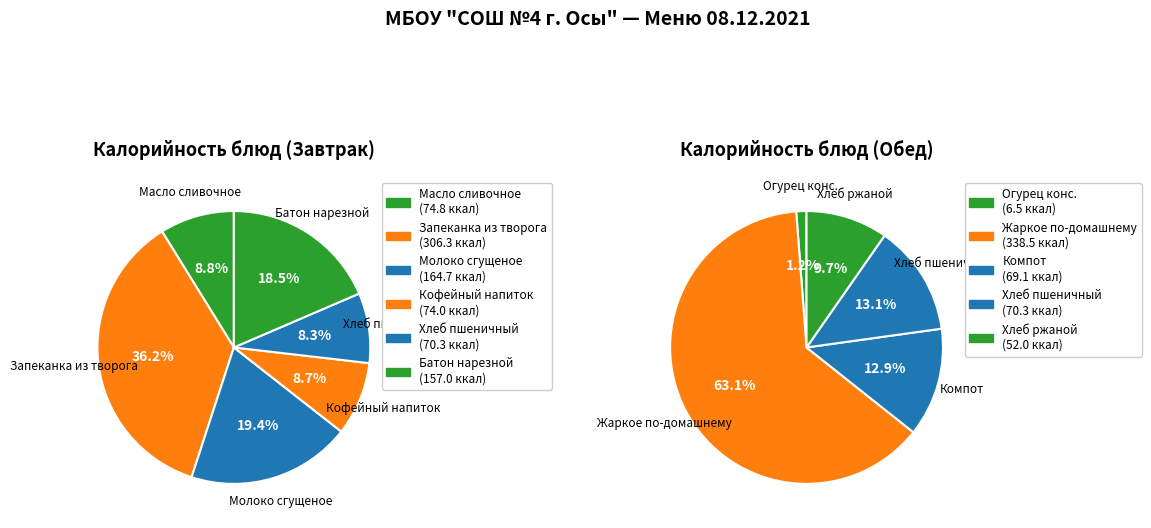

Is the sum of закуска and гарнир/напиток greater than half?

No